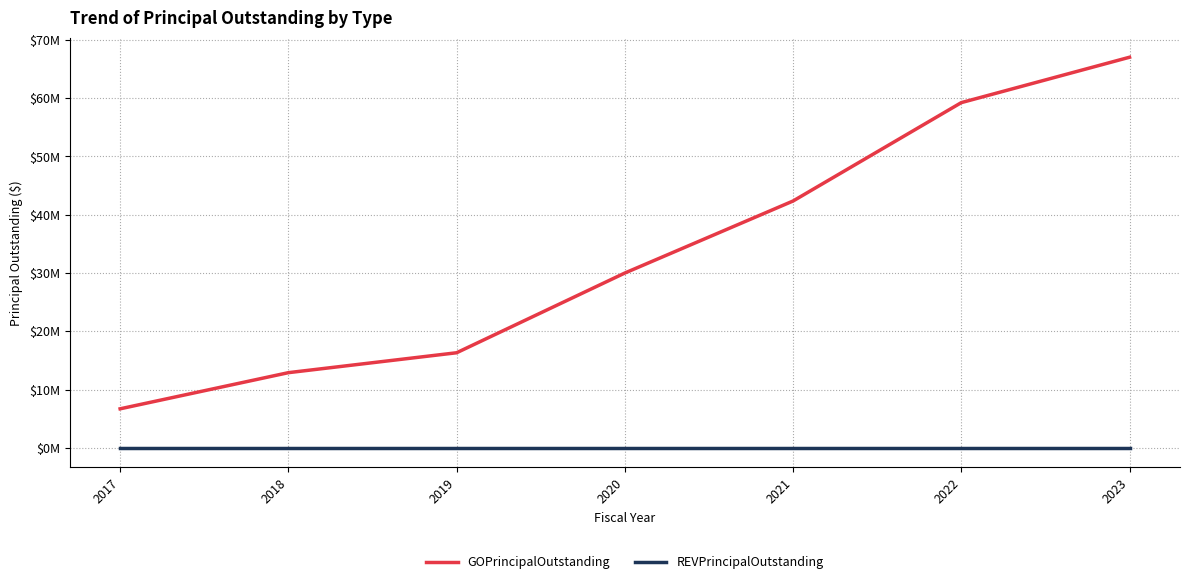

List the series in order of their peak value, highest first.

GOPrincipalOutstanding, REVPrincipalOutstanding